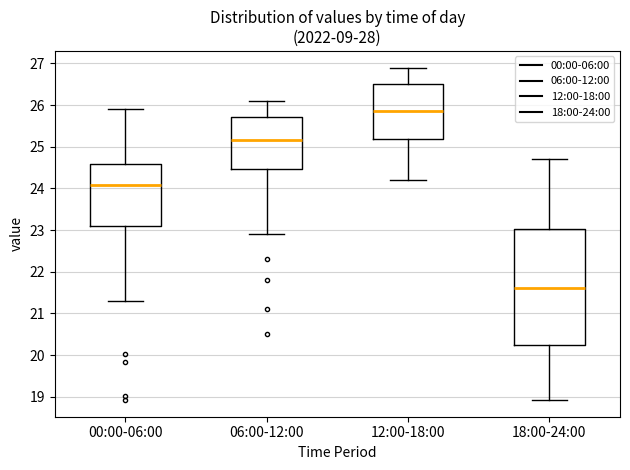

Reading left to right, read every box against the y-axis: the position of its median line, the range the box covers, and the ends of its whiskers. The values are not printed on the chart, so give them approximately, as read against the axis.

00:00-06:00: median 24.1, box 23.1 to 24.6, whiskers 21.3 to 25.9
06:00-12:00: median 25.2, box 24.5 to 25.7, whiskers 22.9 to 26.1
12:00-18:00: median 25.9, box 25.2 to 26.5, whiskers 24.2 to 26.9
18:00-24:00: median 21.6, box 20.3 to 23.0, whiskers 18.9 to 24.7